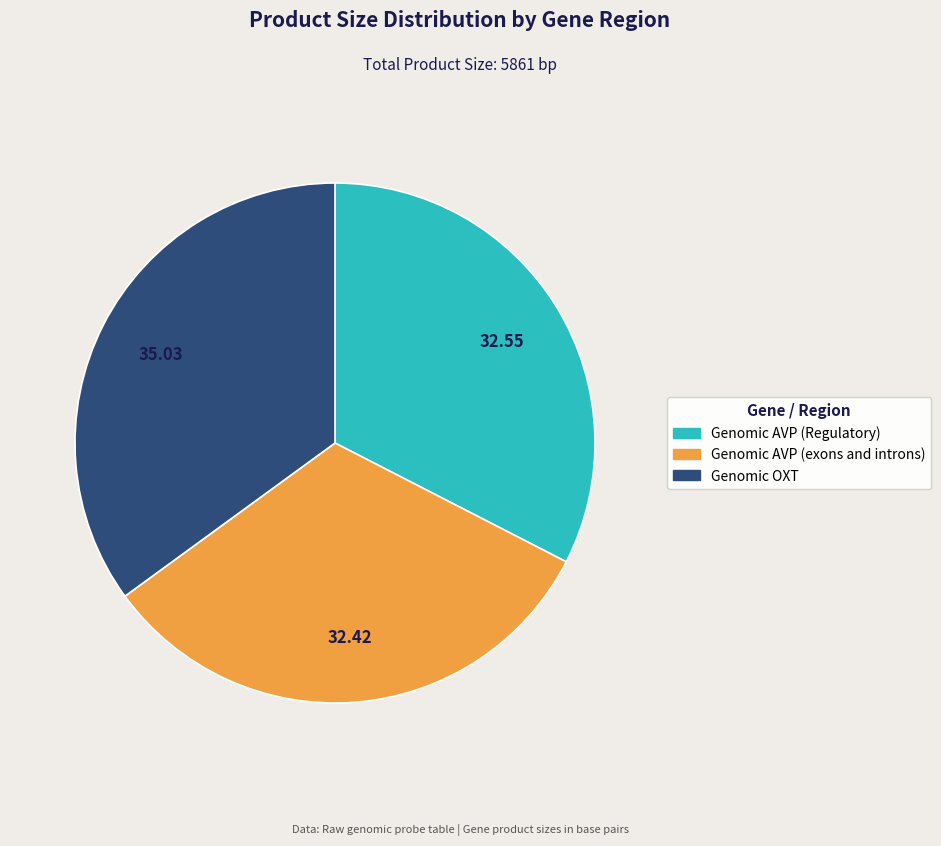

Combined, do Genomic AVP (exons and introns) and Genomic OXT account for over 50%?

Yes